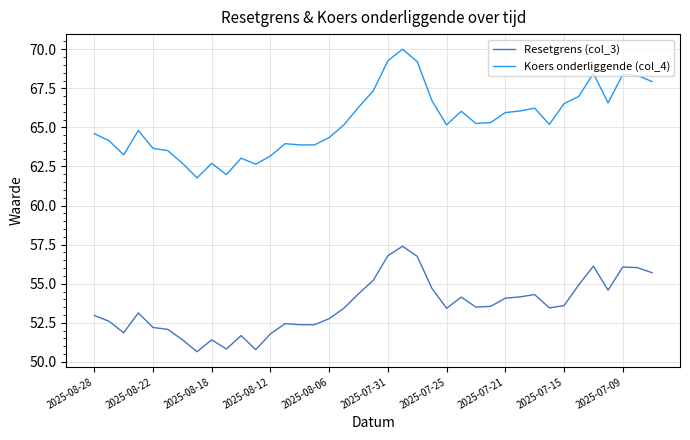

List the series in order of their peak value, lowest first.

Resetgrens (col_3), Koers onderliggende (col_4)